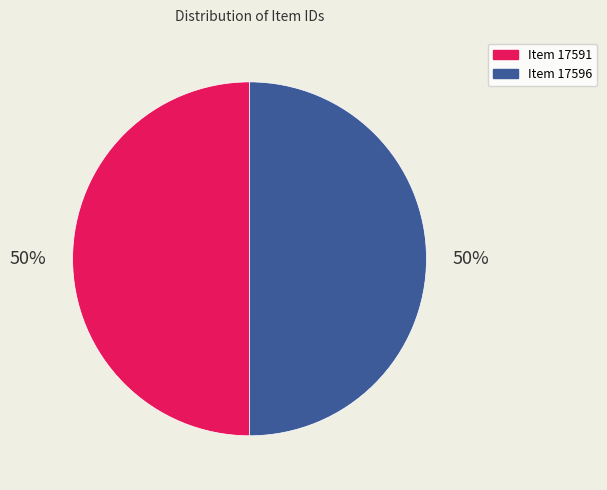

Count the number of slices in the pie.

2